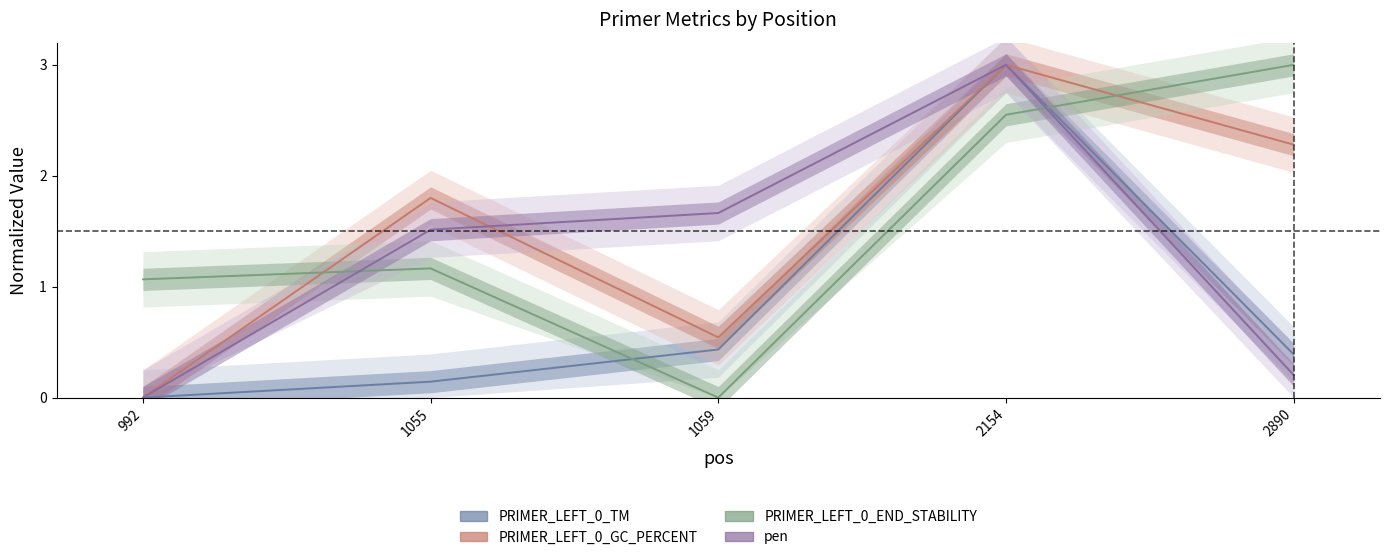

Between 2890 and 1059, which is larger?

1059